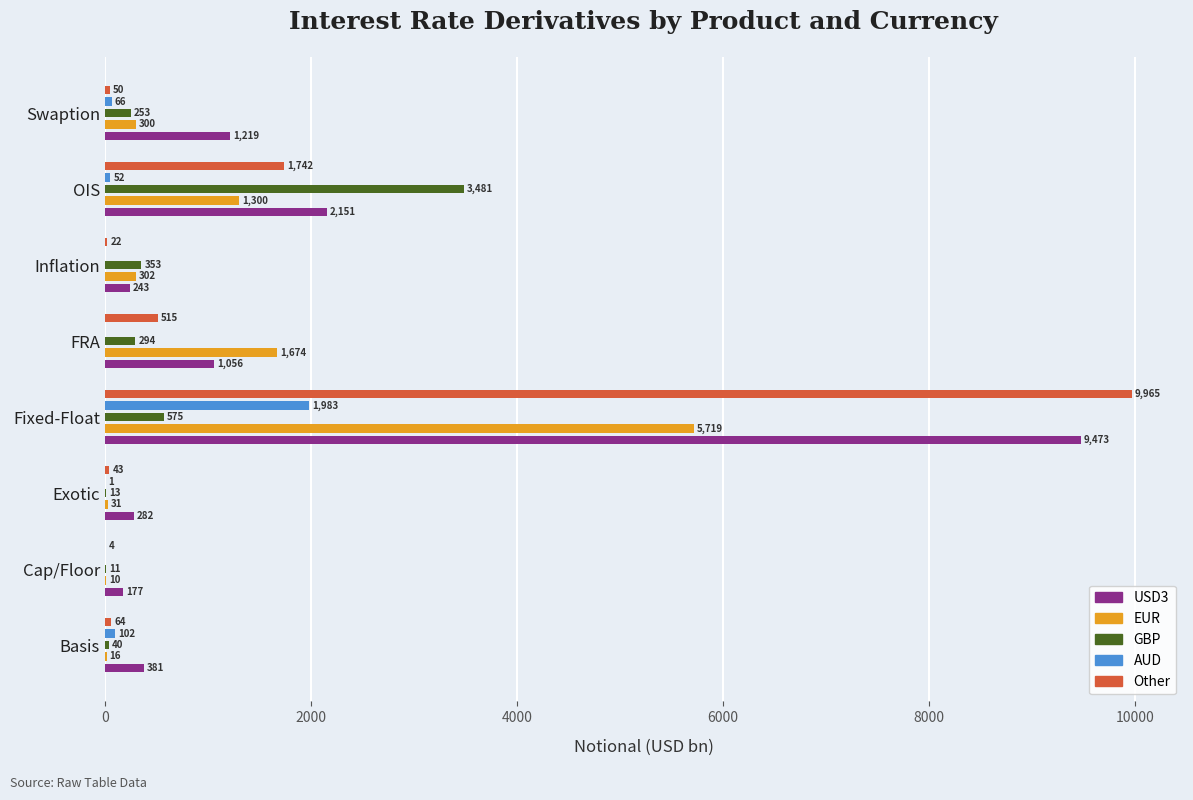

Is the value of Other at Swaption greater than the value of EUR at Inflation?

No